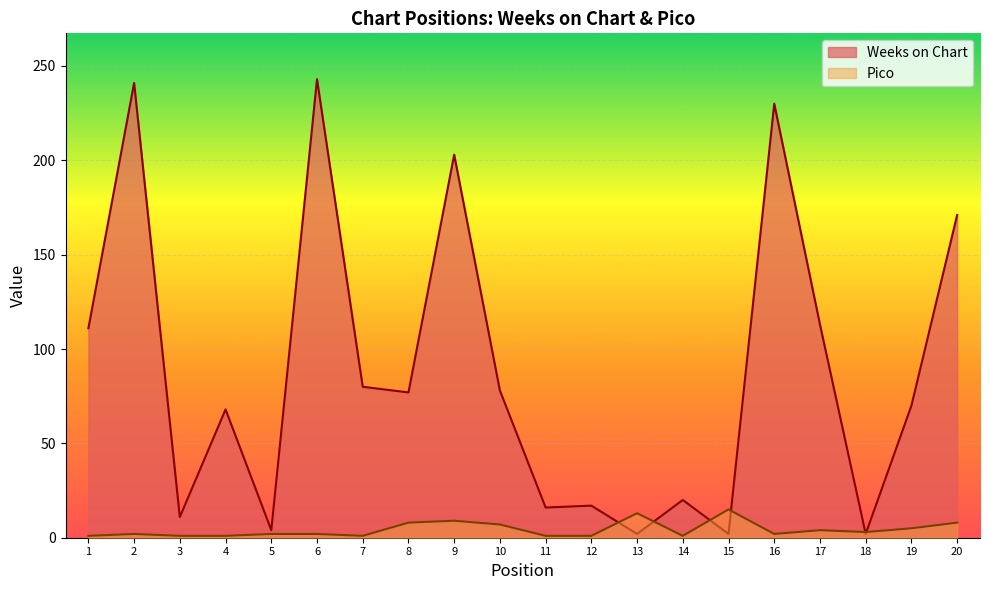

The value of Pico at 17 is 4. True or false?

True